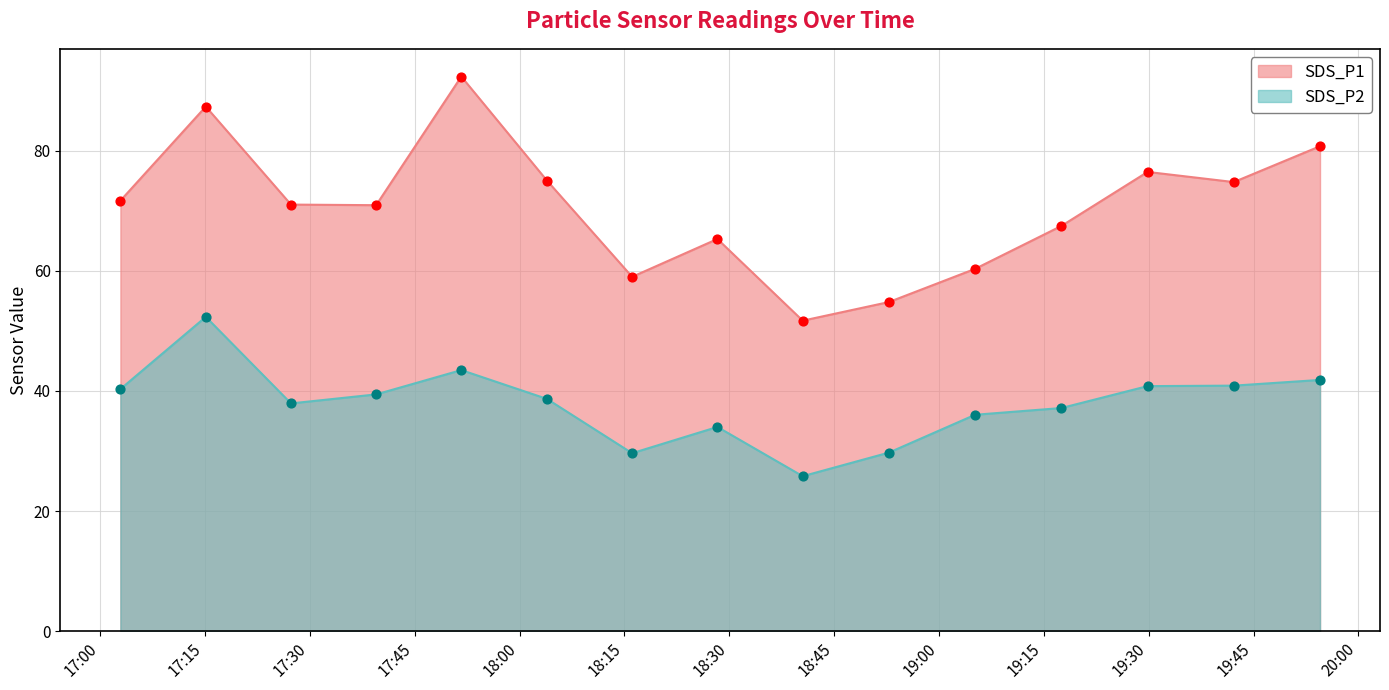

Is the value of SDS_P1 at 2022/01/08 17:51:40 greater than the value of SDS_P2 at 2022/01/08 19:42:10?

Yes